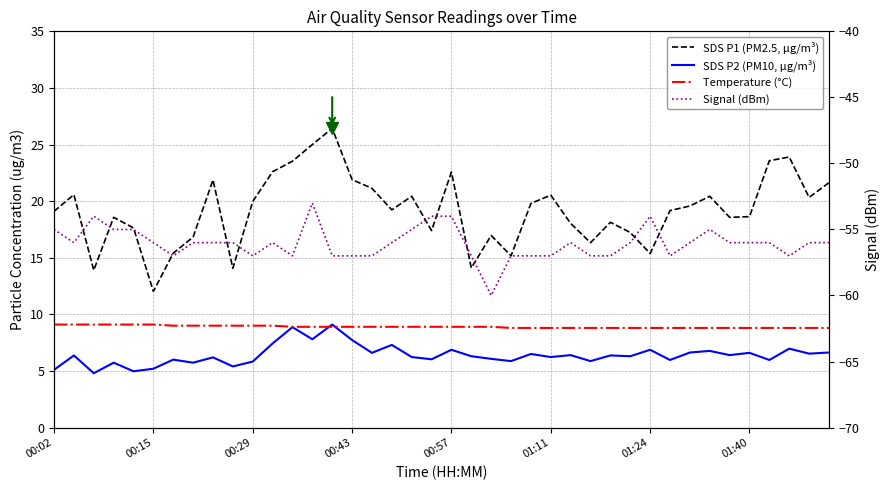

Which category has the highest value in the Temperature (°C) series?

00:02